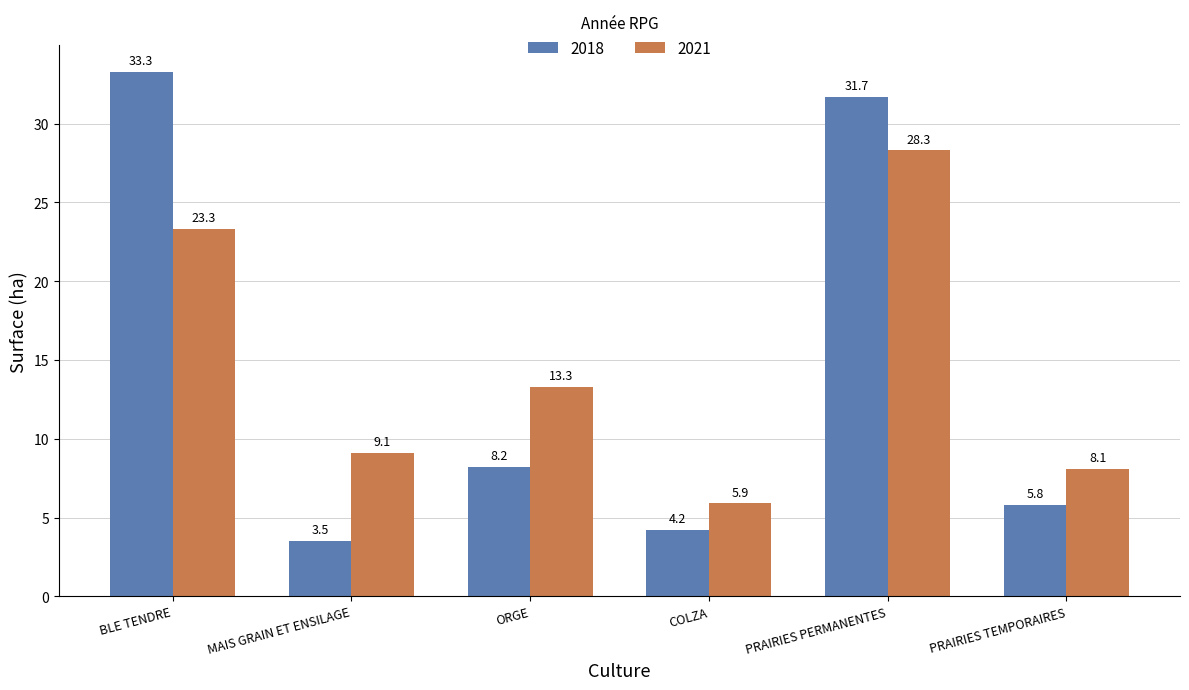

At which label does 2021 reach its minimum?

COLZA